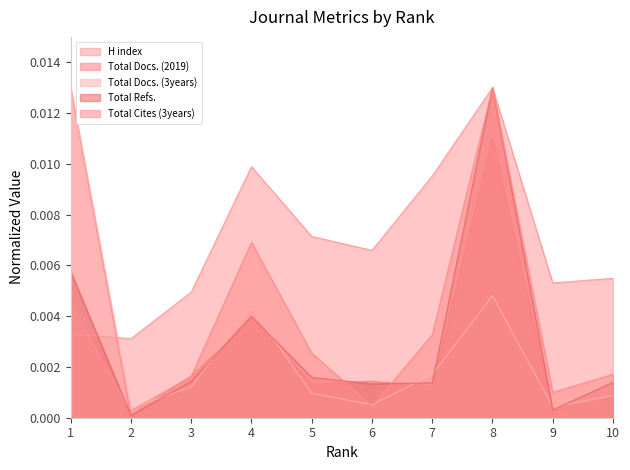

True or false: H index and Total Docs. (2019) cross at least once.

True